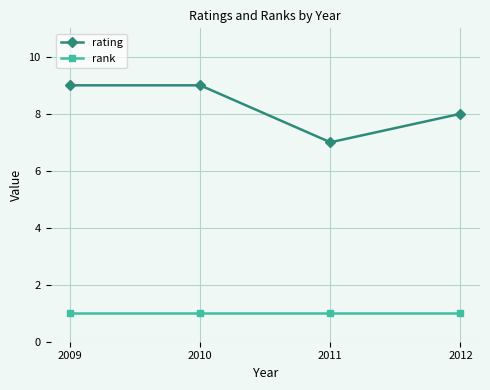

The rating series shows 8 at 2012. True or false?

True